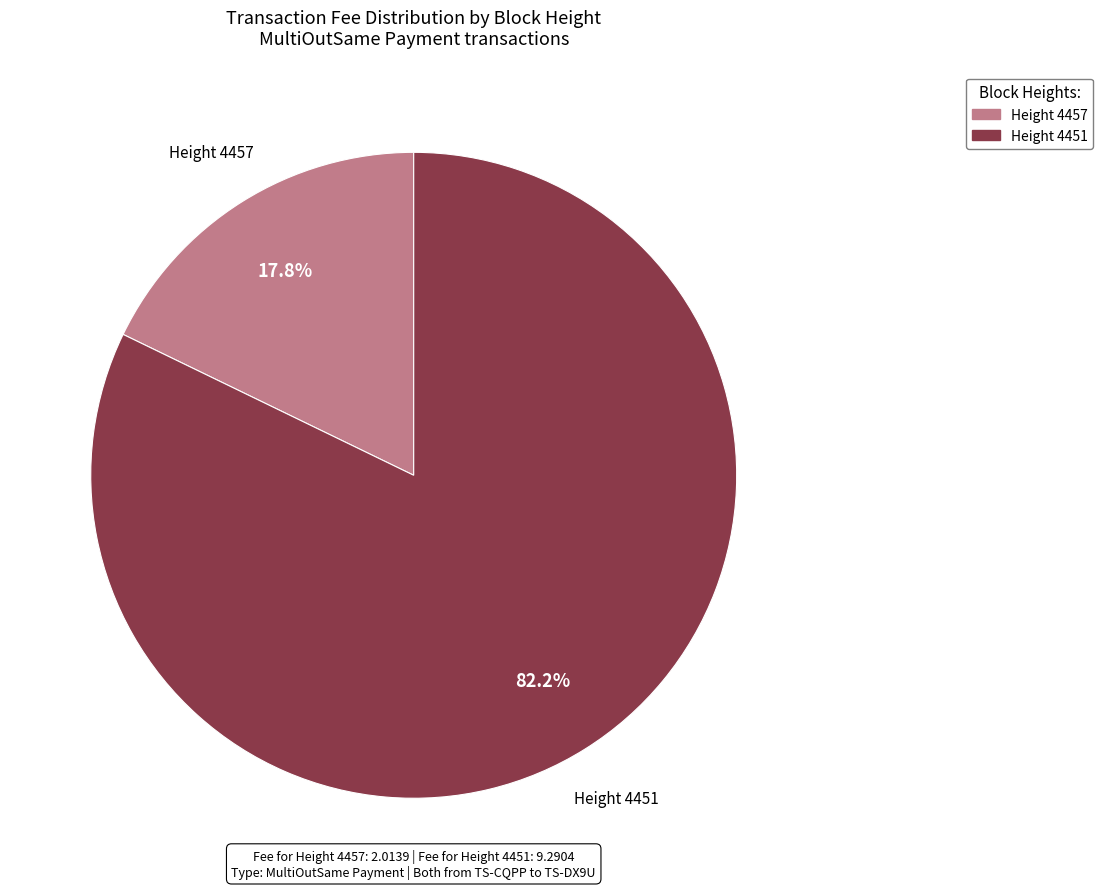

Is there any slice that represents more than half of the pie?

Yes